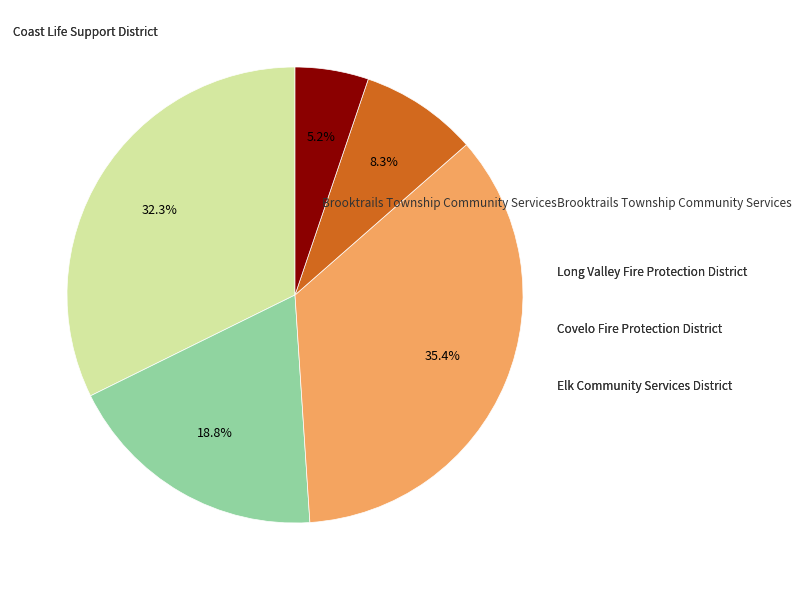

Is there a majority slice in this chart?

No